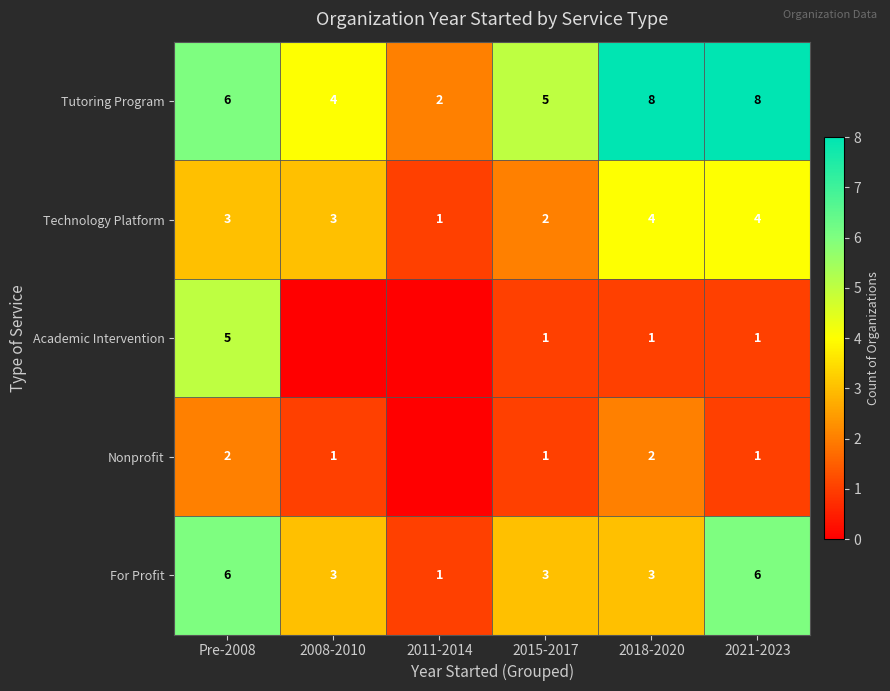

Count the For Profit values in the range 3 to 6.

5